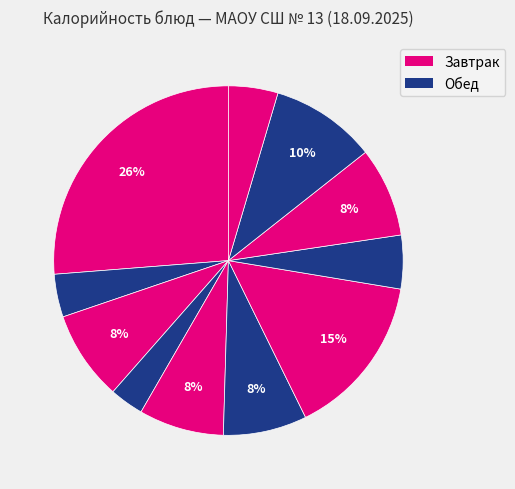

How many slices are in this pie chart?

11